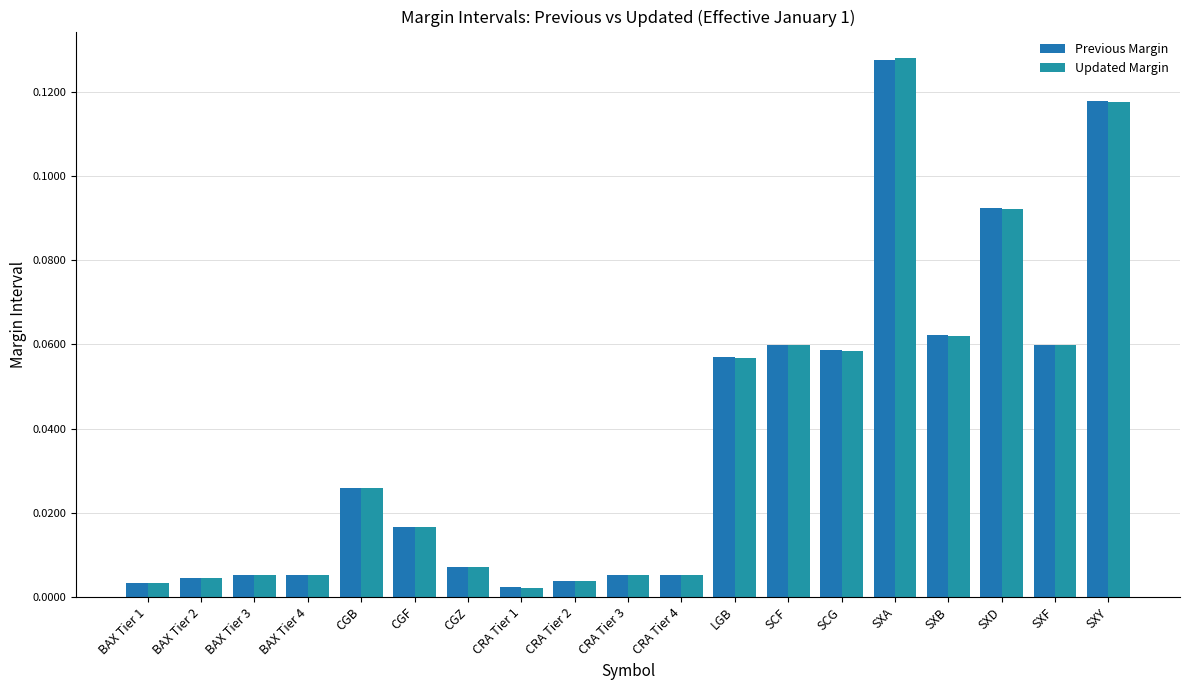

What is the label of the 2nd bar from the left?

BAX Tier 2